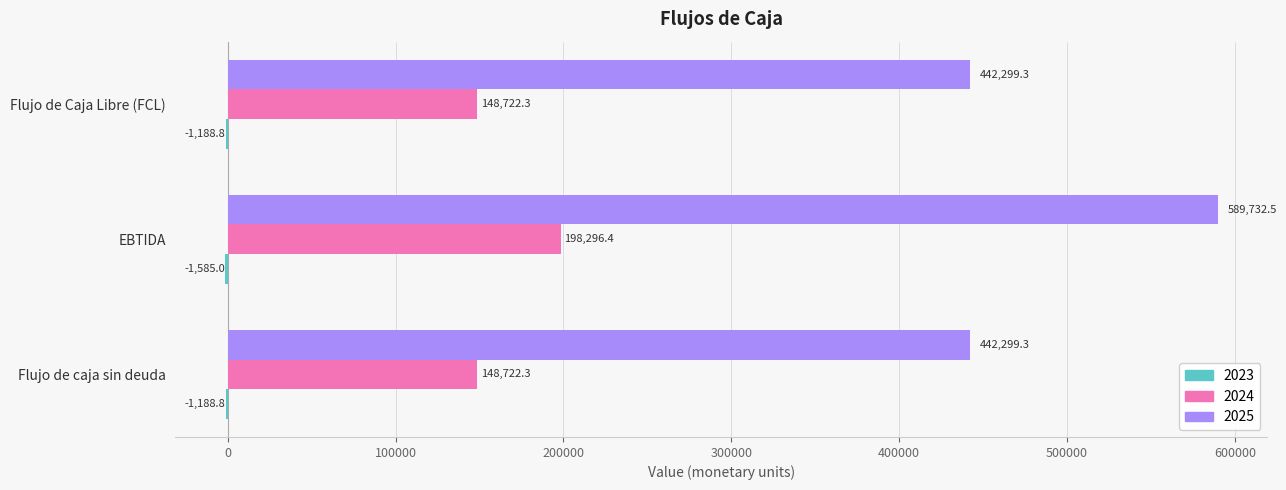

At which category is the sum across all series the highest?

EBTIDA